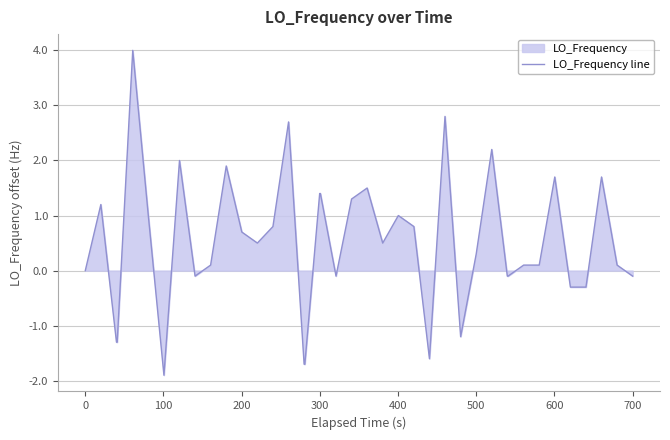

Reading left to right, extract all data points from this chart.

0.0	1.2	-1.3	-1.3	4.0	1.0	-1.9	2.0	-0.1	0.1	1.9	0.7	0.5	0.8	2.7	-1.7	-1.7	1.4	1.4	-0.1	1.3	1.5	0.5	1.0	0.8	-1.6	2.8	-1.2	0.3	2.2	-0.1	-0.1	0.1	0.1	1.7	-0.3	-0.3	1.7	0.1	-0.1